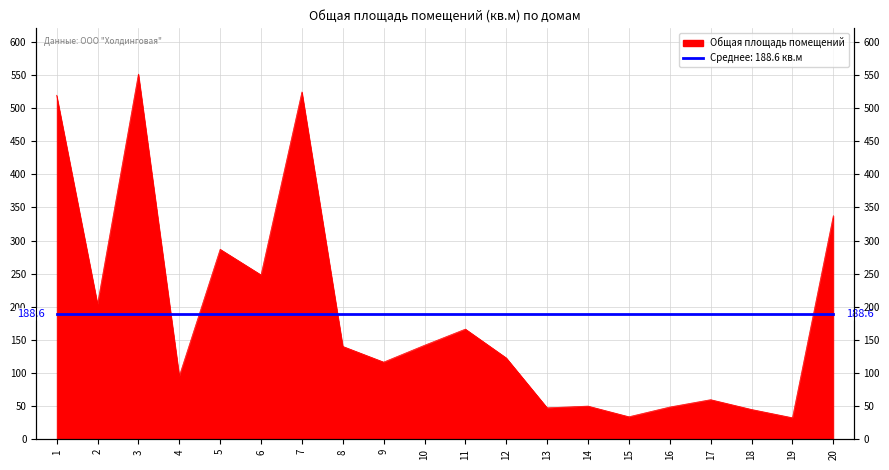

List the labels in order of value, smallest first.

19, 15, 18, 13, 16, 14, 17, 4, 9, 12, 8, 10, 11, 2, 6, 5, 20, 1, 7, 3